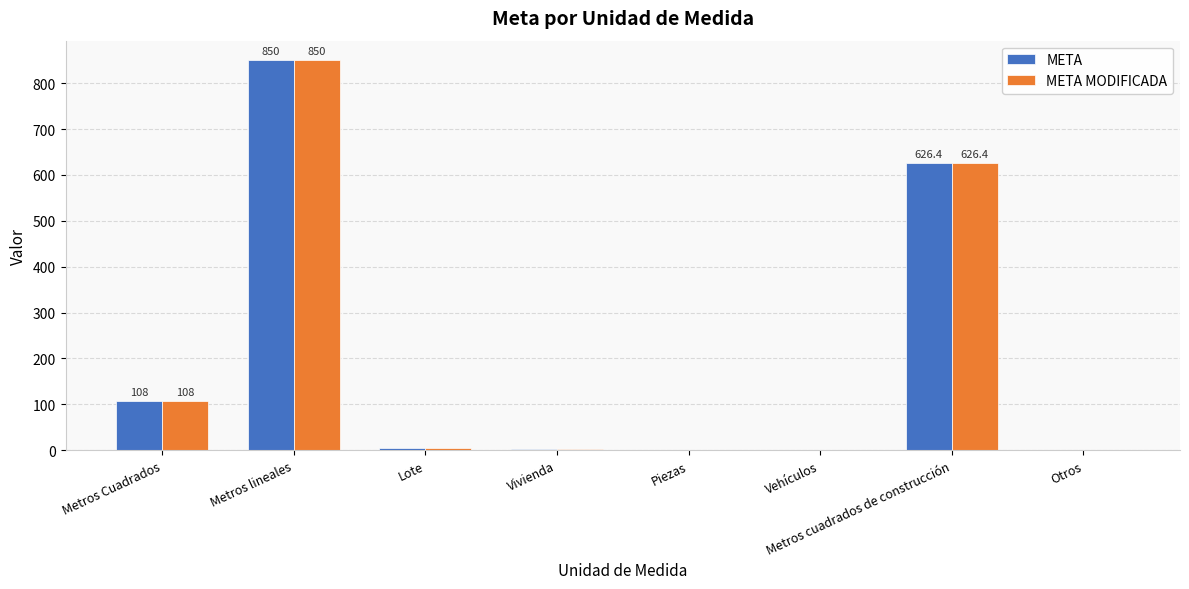

How many categories are shown in the chart?

8